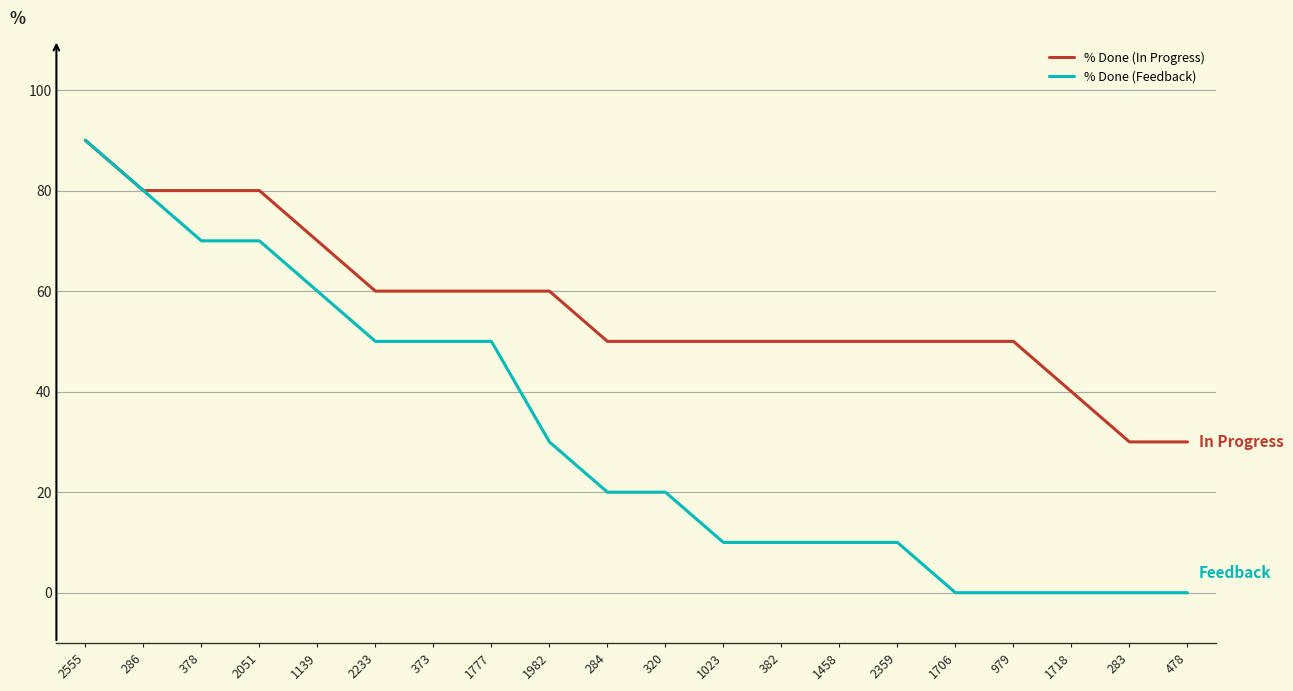

List the series in order of their overall mean, highest first.

% Done (In Progress), % Done (Feedback)